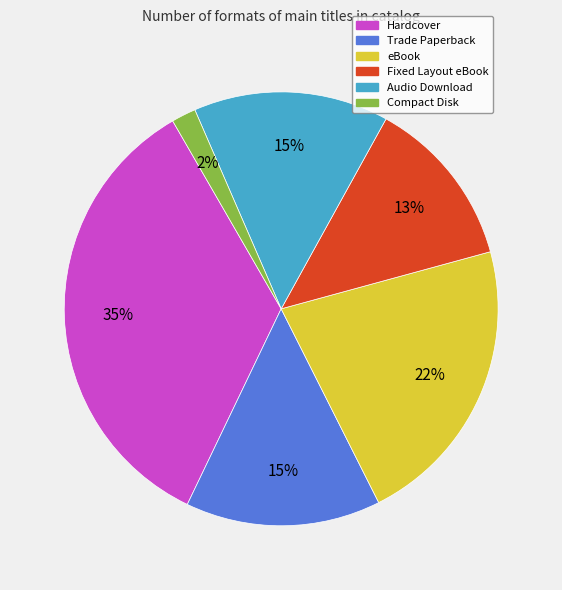

Which slice is the smallest?

Compact Disk